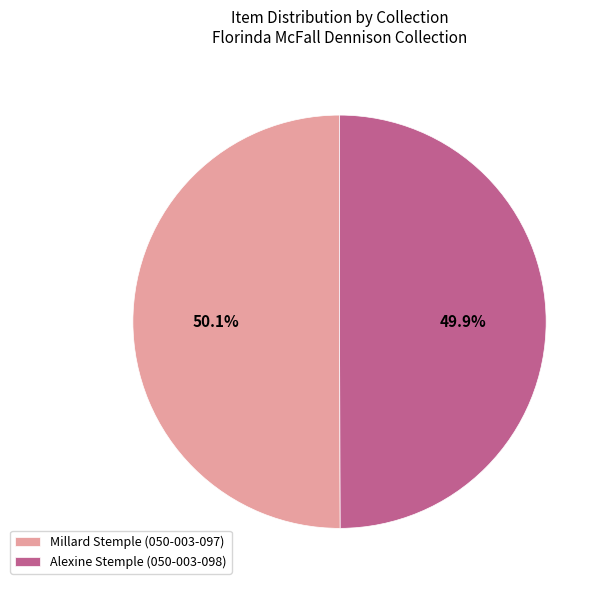

Does any single category account for the majority?

Yes